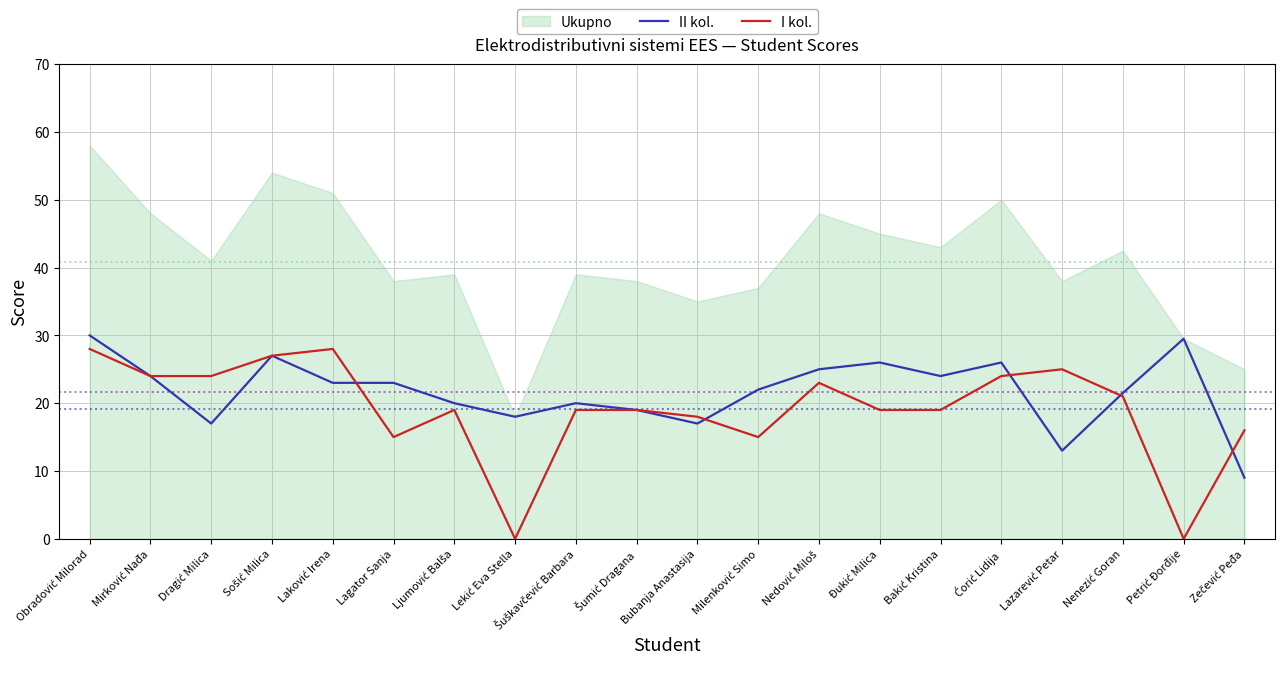

At which category does the chart reach its peak across all series?

Obradović Milorad